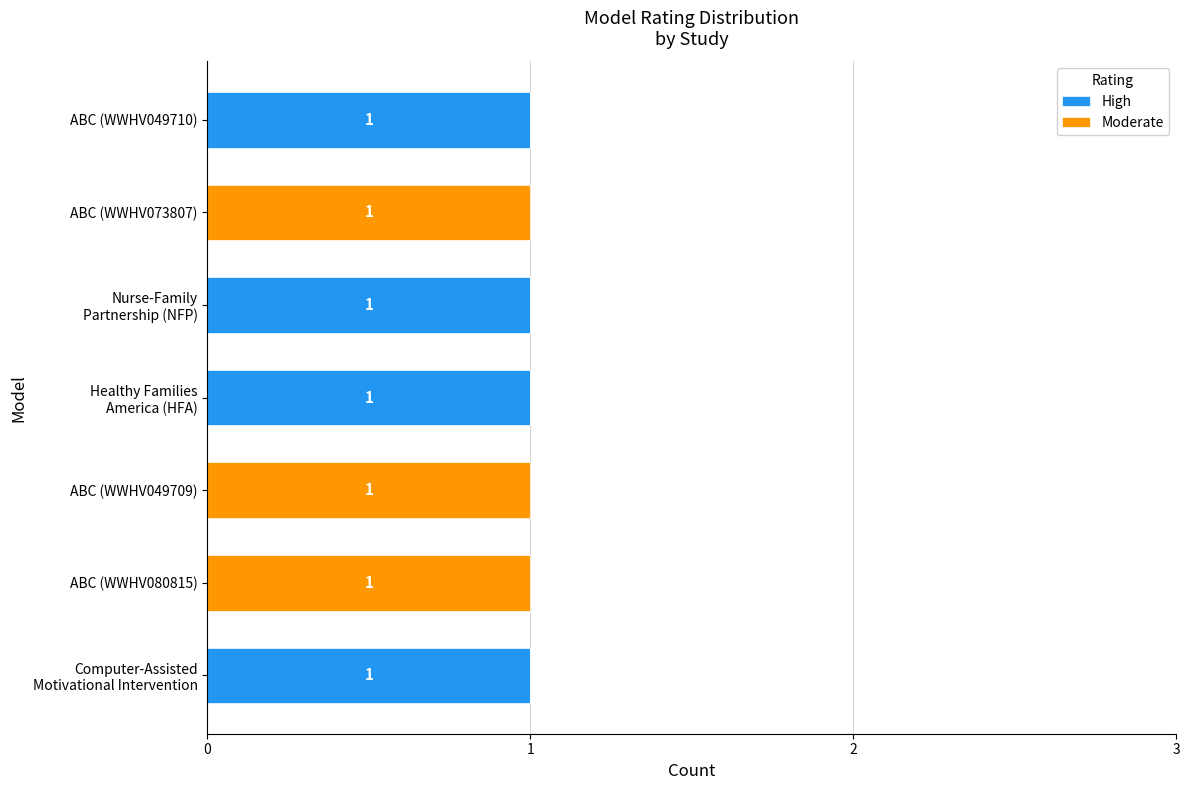

How many High values are between 0 and 1?

7